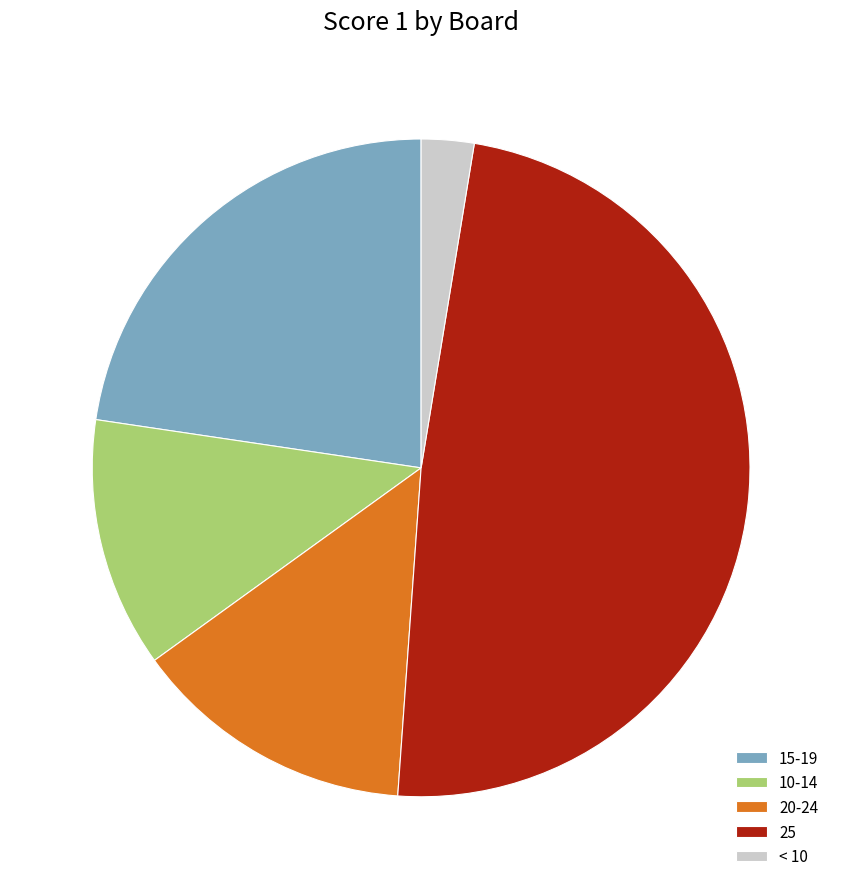

Which slice is the smallest?

< 10